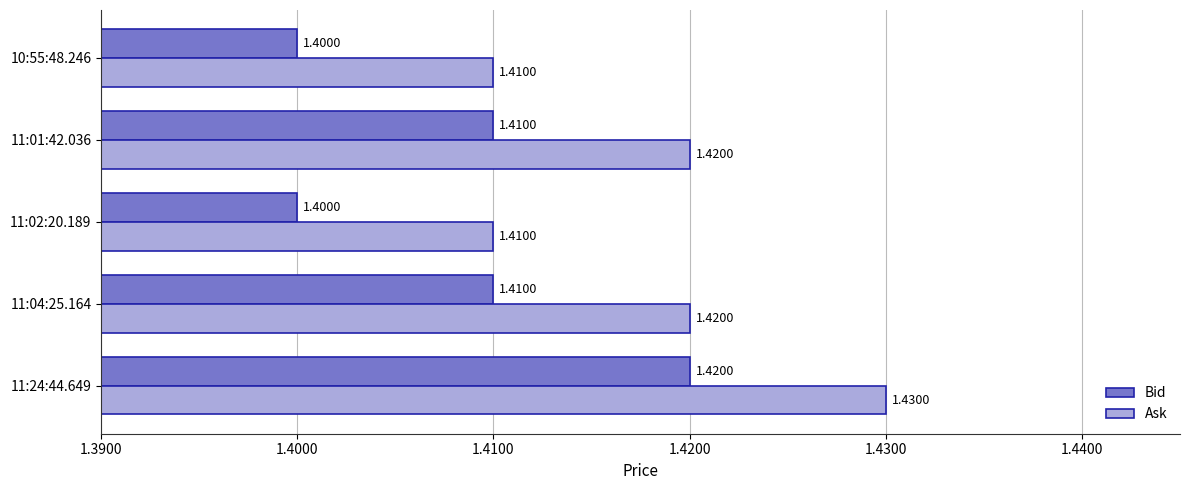

What is the average value of the Ask series?

1.4